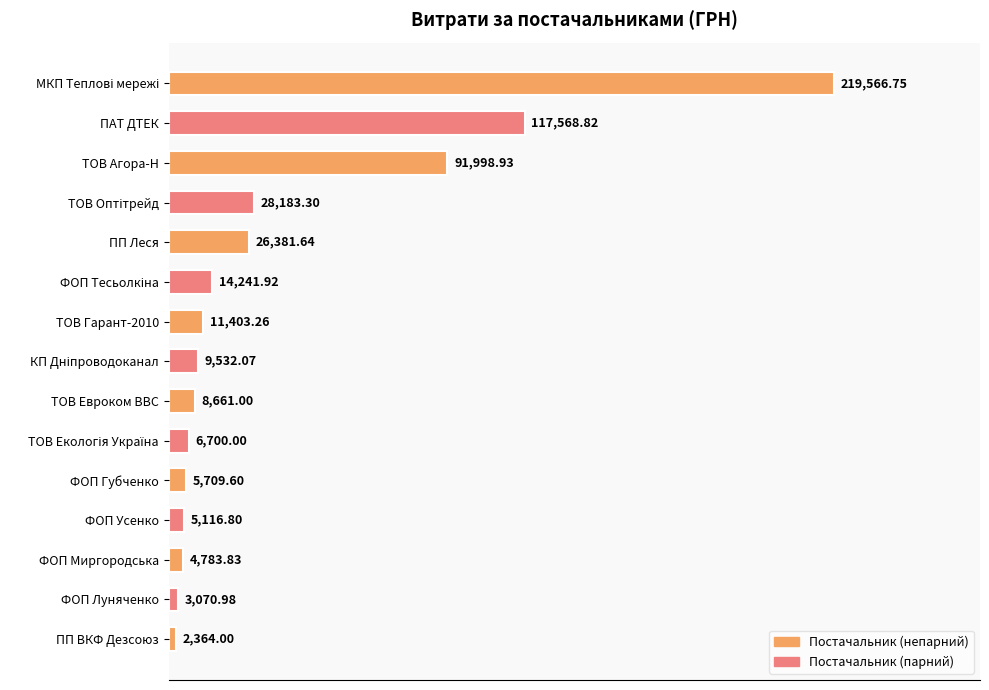

What is the sum of all values?

555282.9